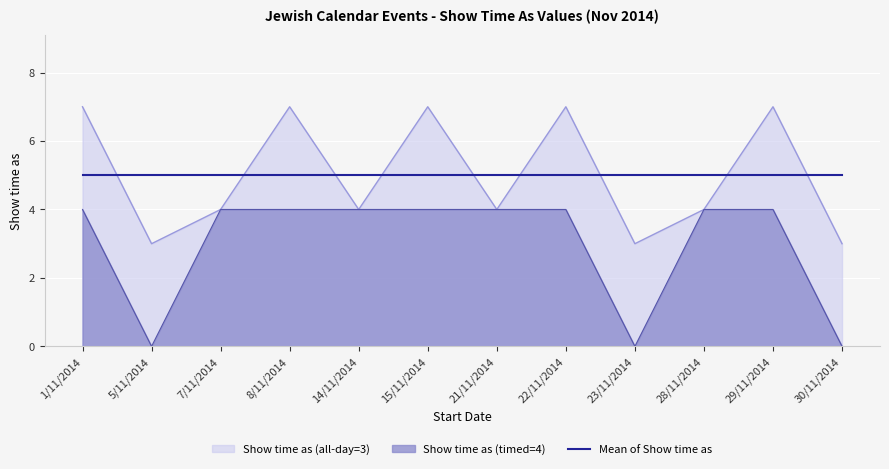

How many points are lower than both their immediate neighbors (excluding endpoints)?

2